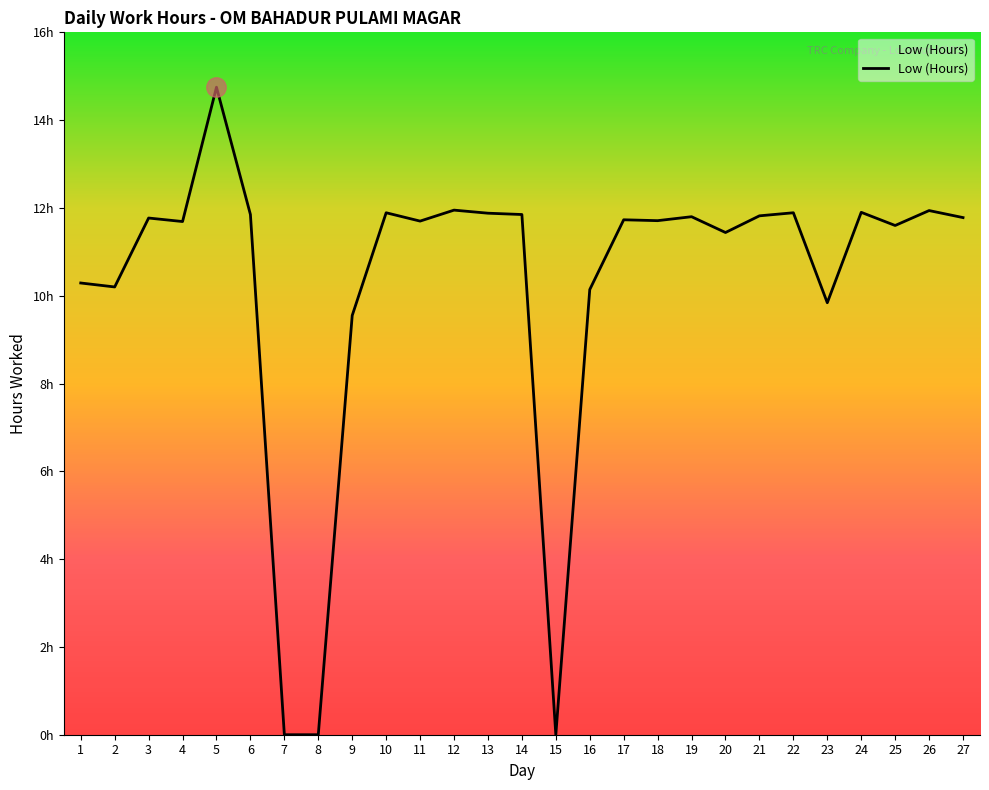

Does the chart display data point markers on the line(s)?

No